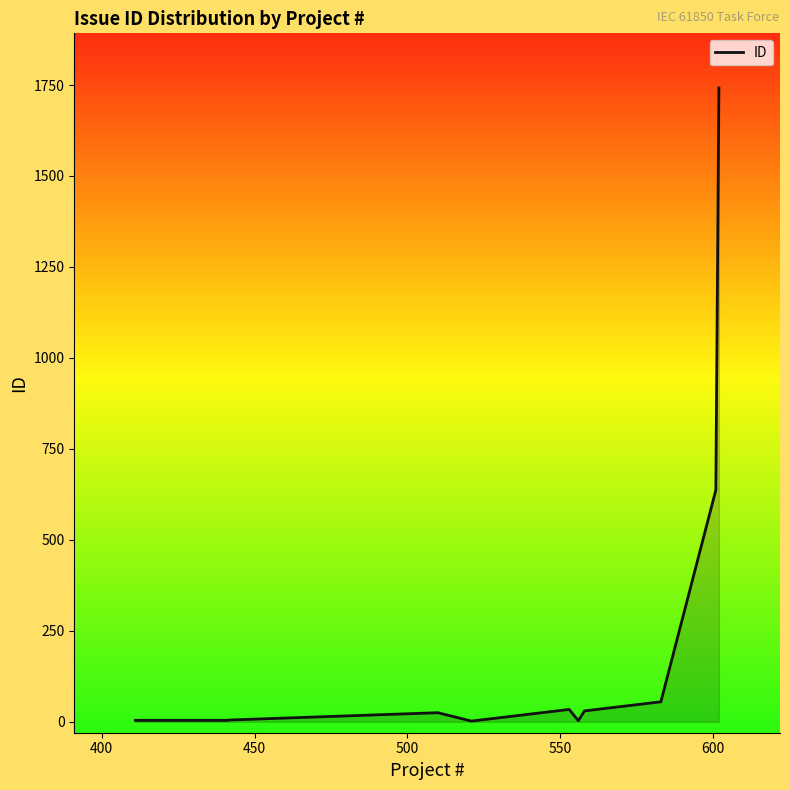

Does the chart display data point markers on the line(s)?

No